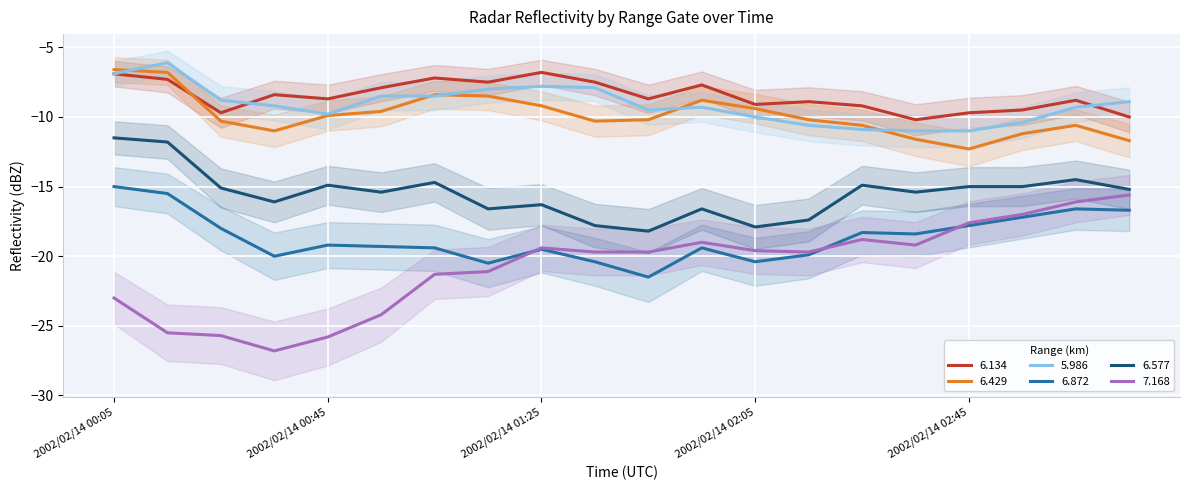

At which category does 6.134 reach its first local valley?

2002/02/14 00:25